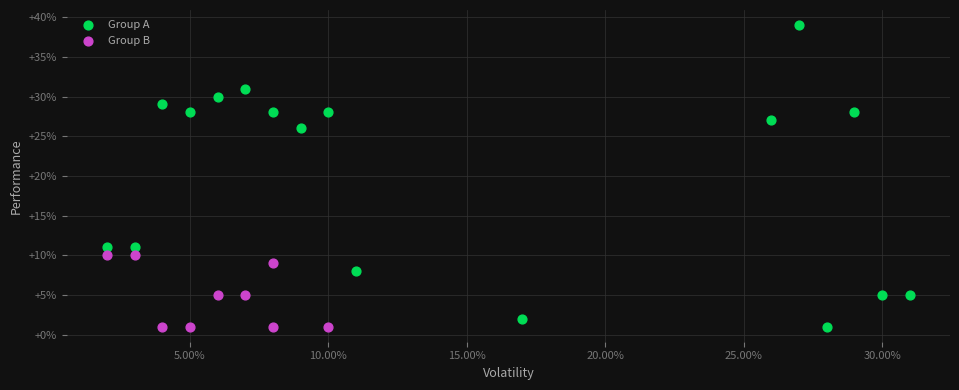

Which series contains the highest Y value?

Group A